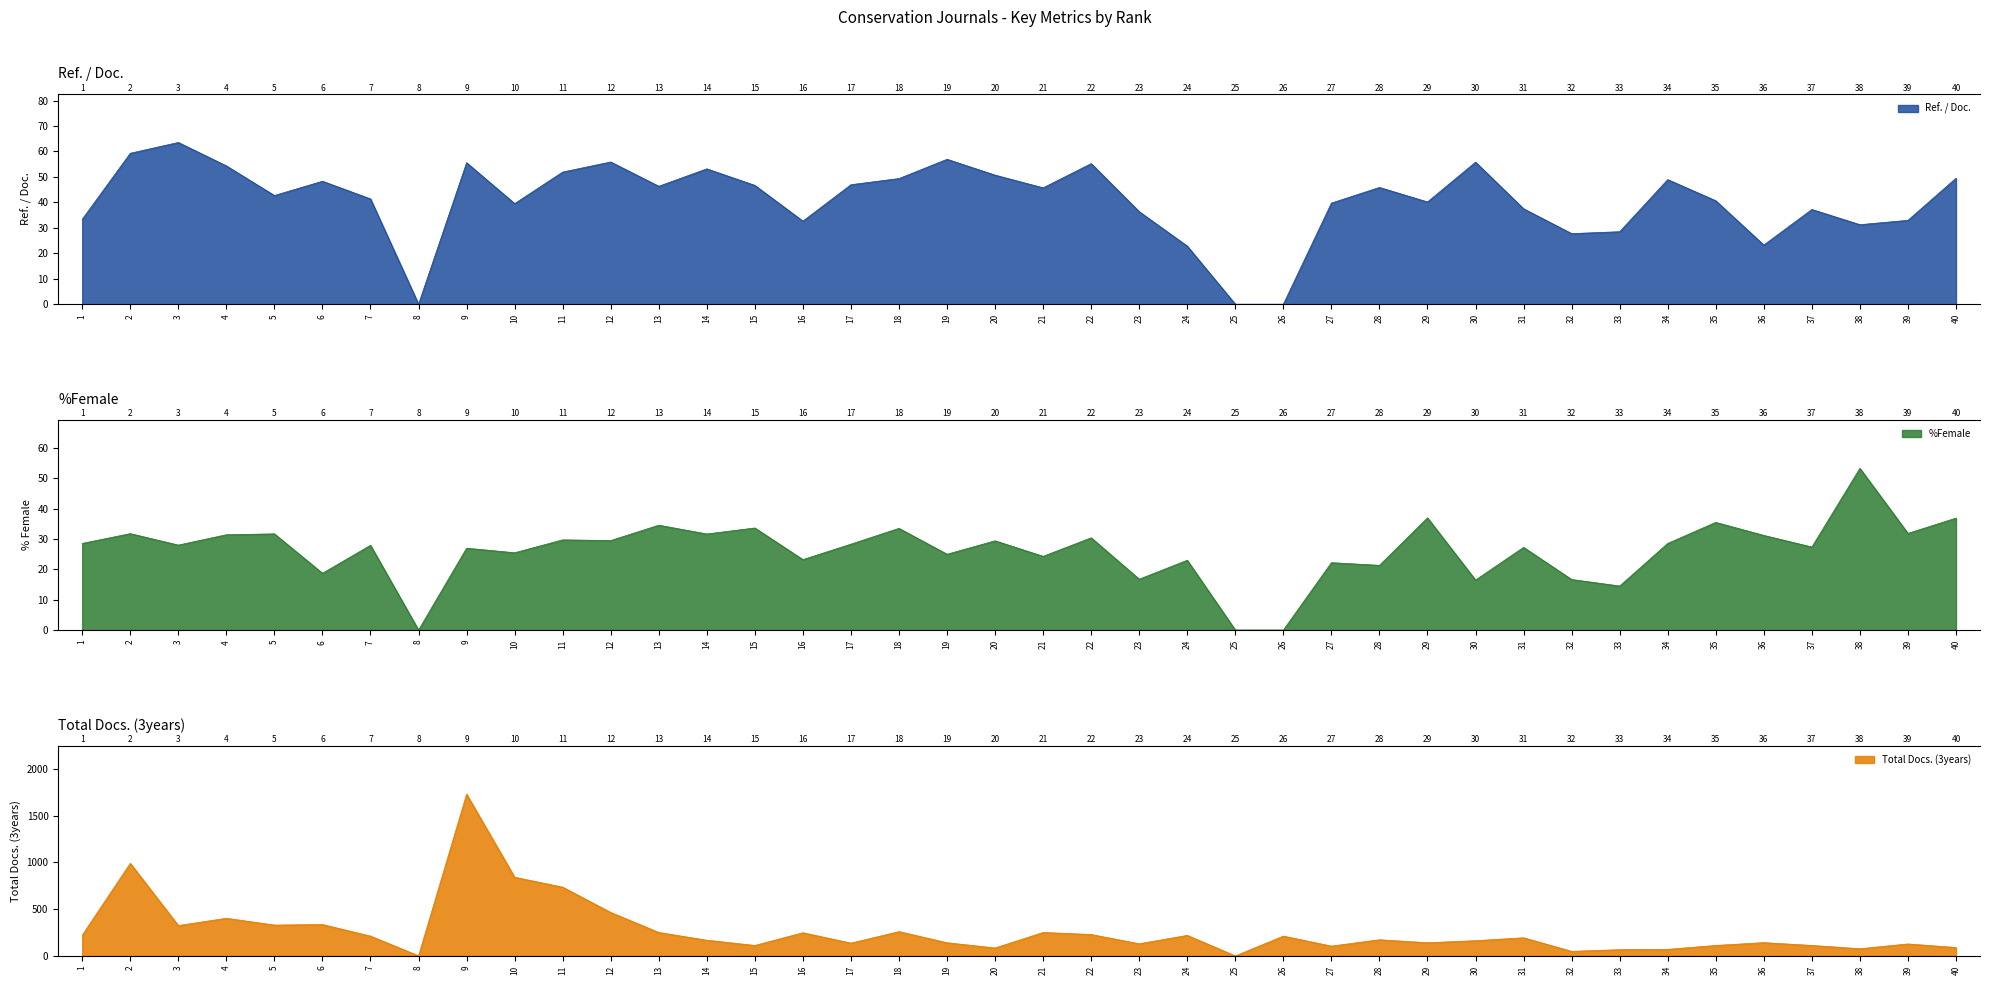

Between which two adjacent categories do Ref. / Doc. and %Female first intersect?

23 and 24